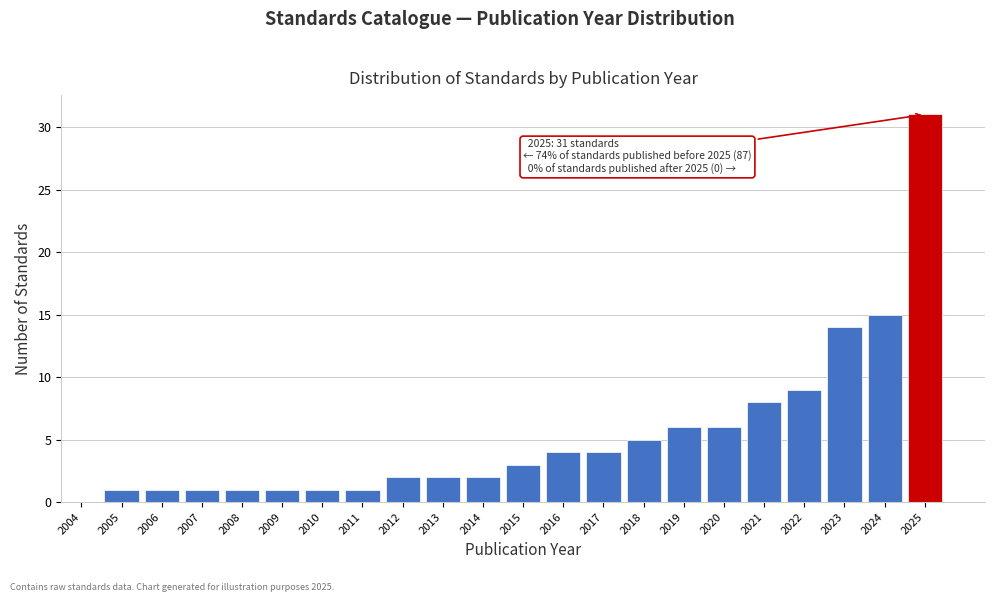

Reading left to right, extract all data points from this chart.

2004=0	2005=1	2006=1	2007=1	2008=1	2009=1	2010=1	2011=1	2012=2	2013=2	2014=2	2015=3	2016=4	2017=4	2018=5	2019=6	2020=6	2021=8	2022=9	2023=14	2024=15	2025=31